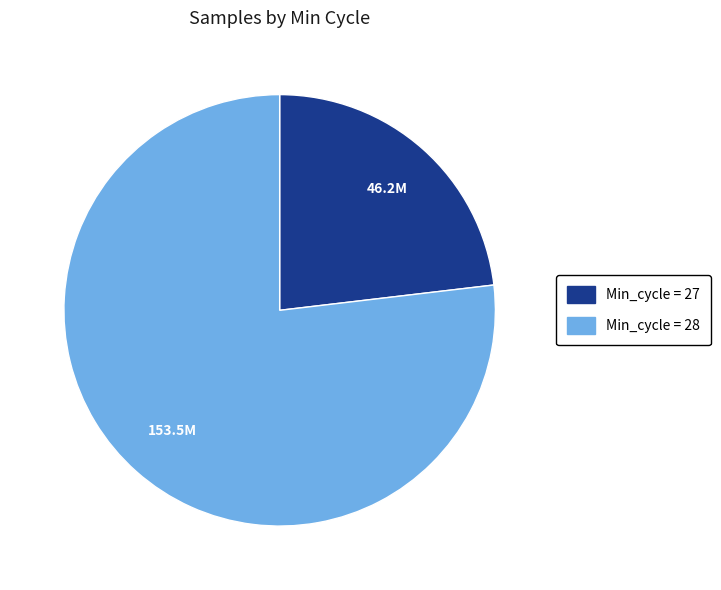

Is there a majority slice in this chart?

Yes